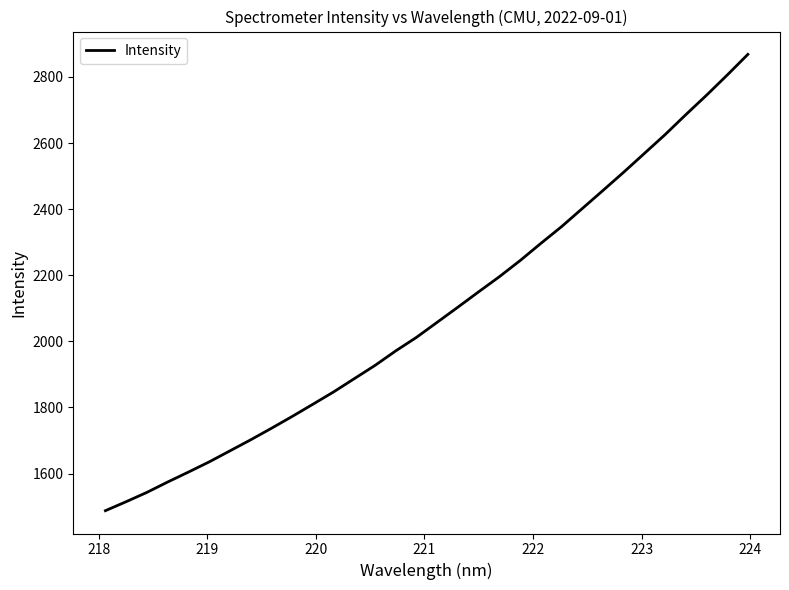

What is the greatest value displayed?

2868.5